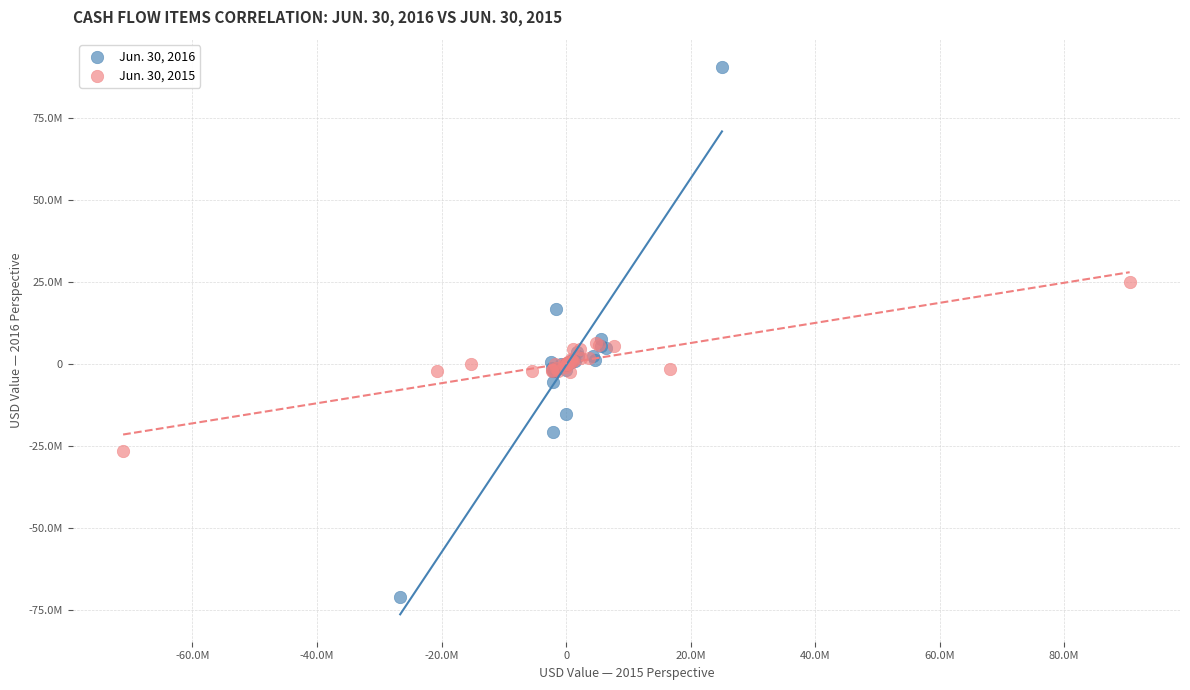

What are all the series names shown in the legend?

Jun. 30, 2016, Jun. 30, 2015